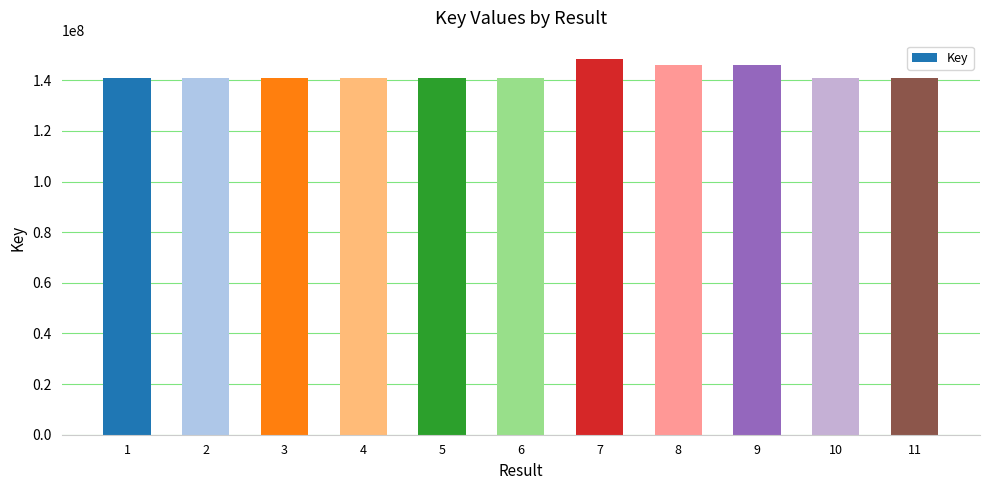

What is the difference between the maximum and second lowest values?

7239328